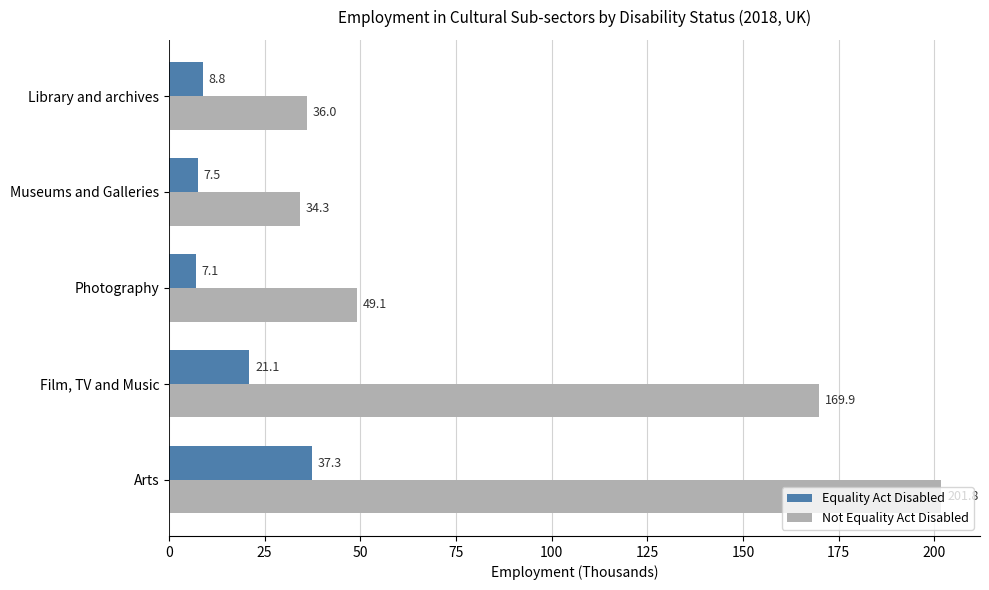

What is the minimum value shown in the chart?

7.1